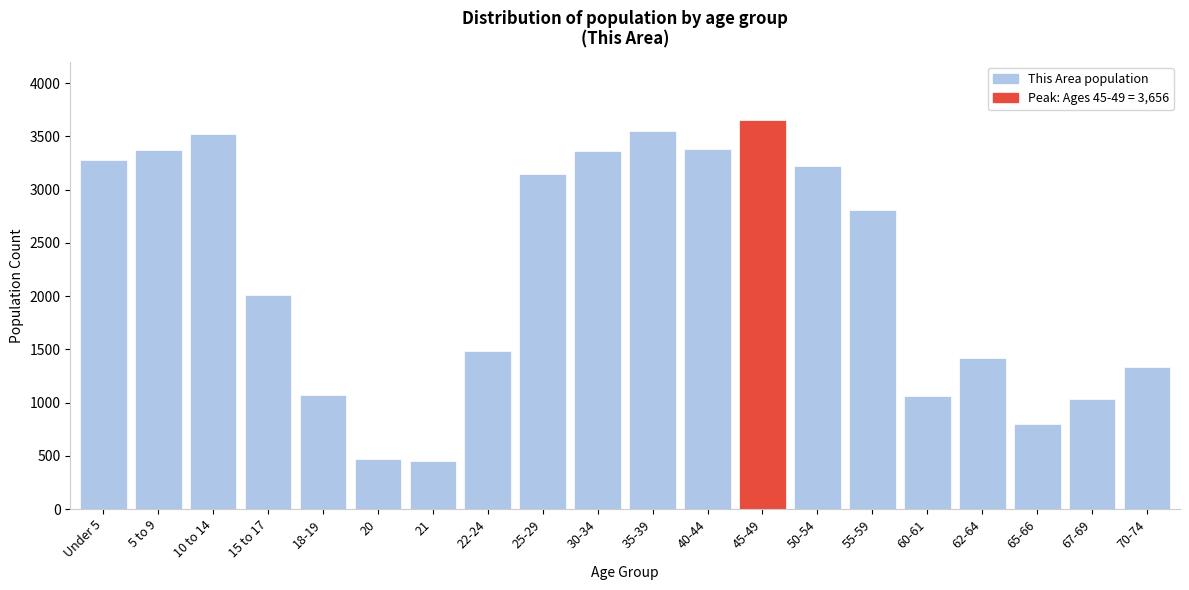

What is the smallest value displayed?

455